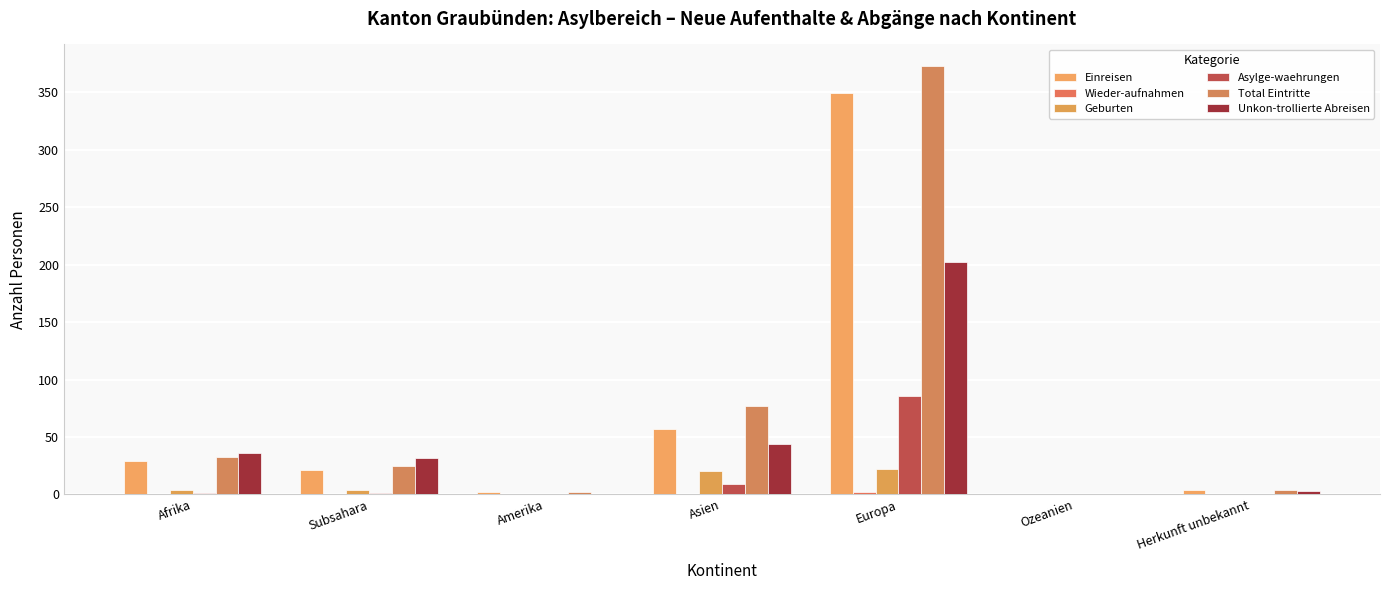

Which category has the highest value in the Total Eintritte series?

Europa